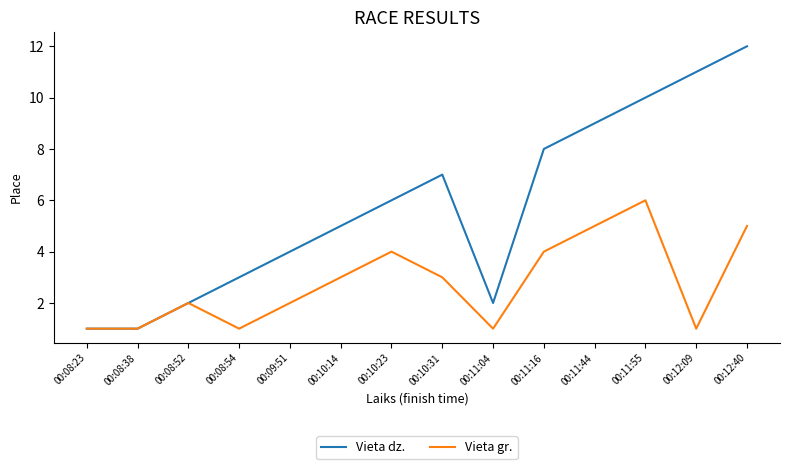

What is the highest value of the Vieta gr. series?

6